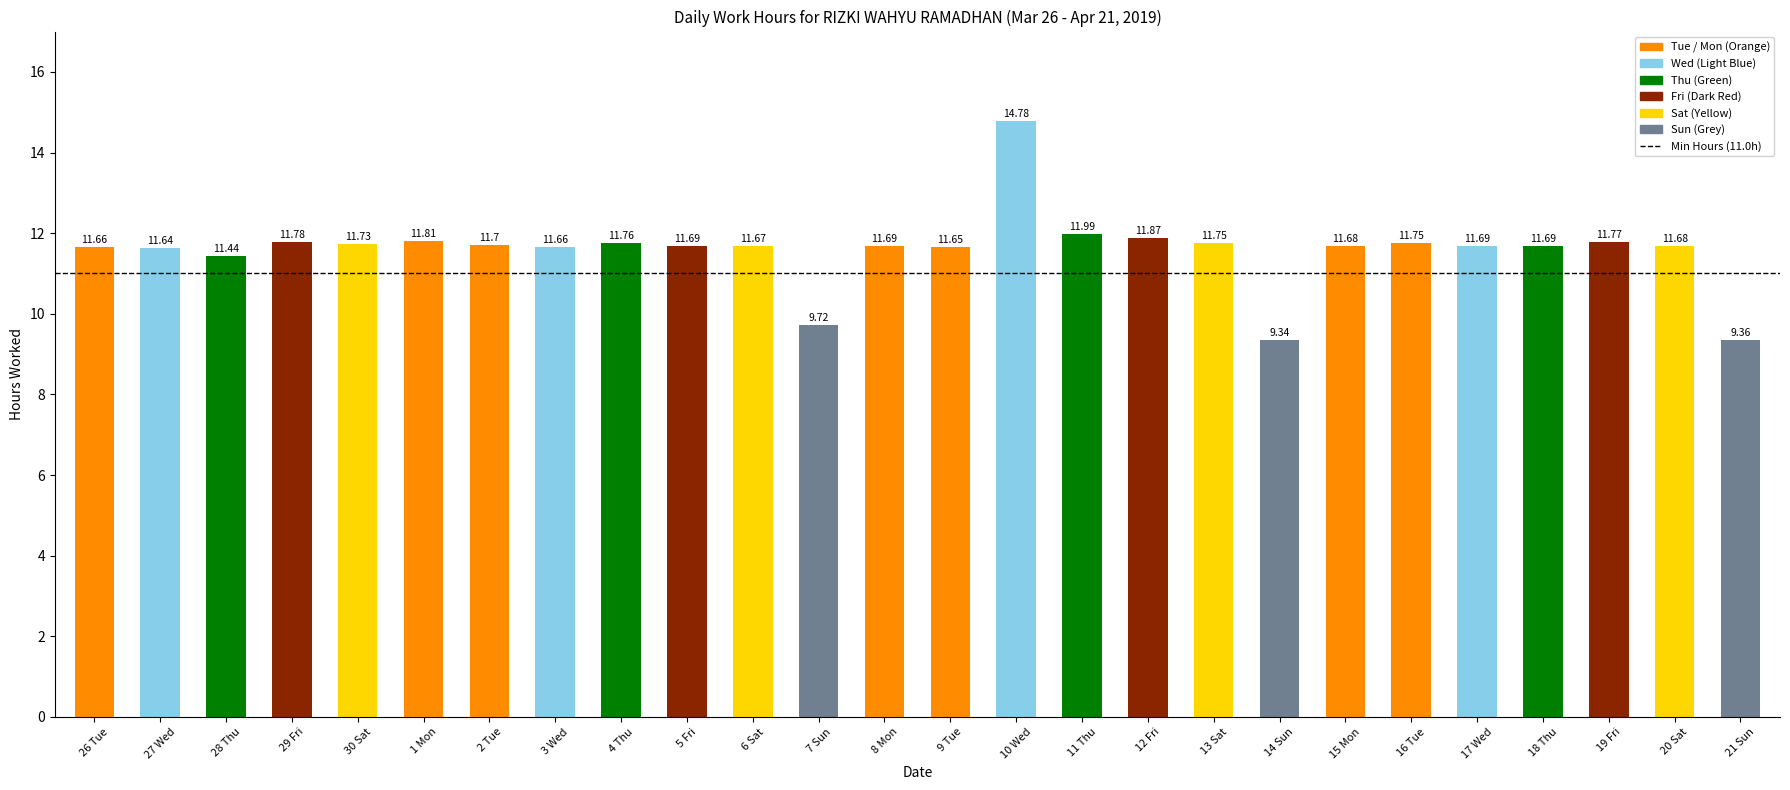

Are the bars grouped side by side (vs. stacked)?

No